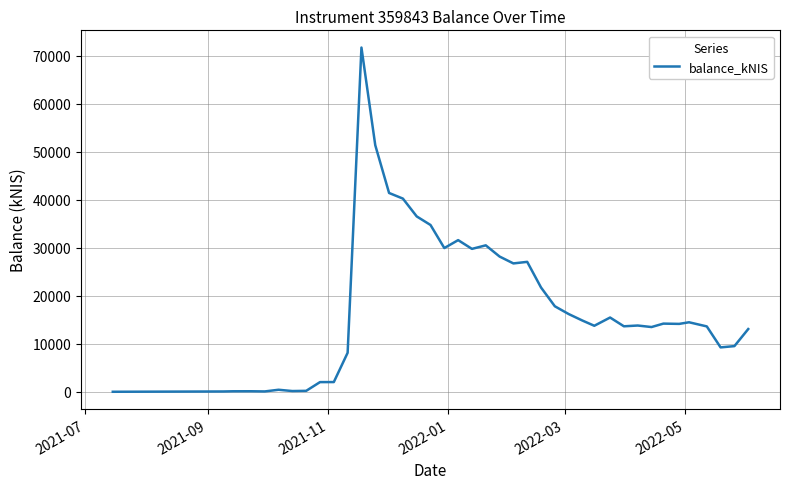

What is the difference between the maximum and minimum values?

71671.9